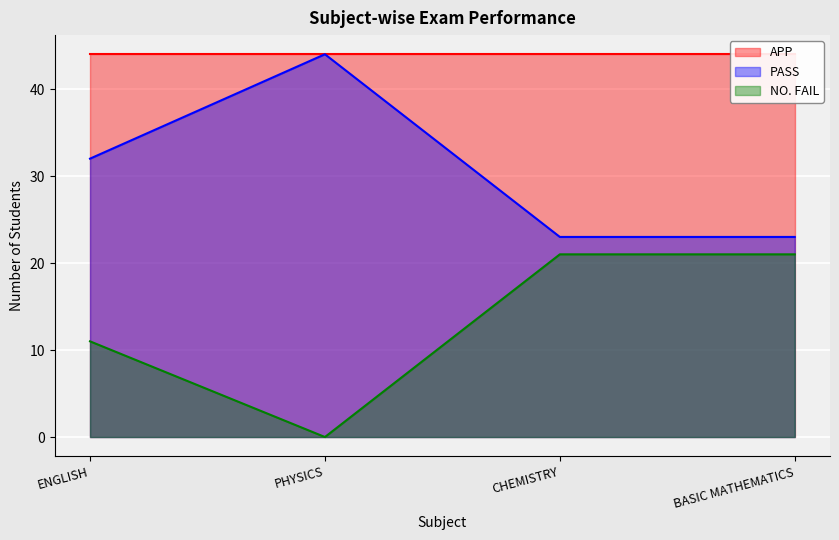

What is the difference between the PASS values at ENGLISH and PHYSICS?

12